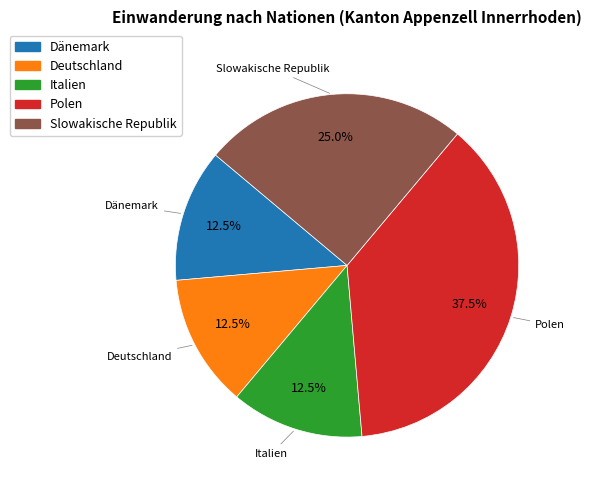

Is there any slice that represents more than half of the pie?

No